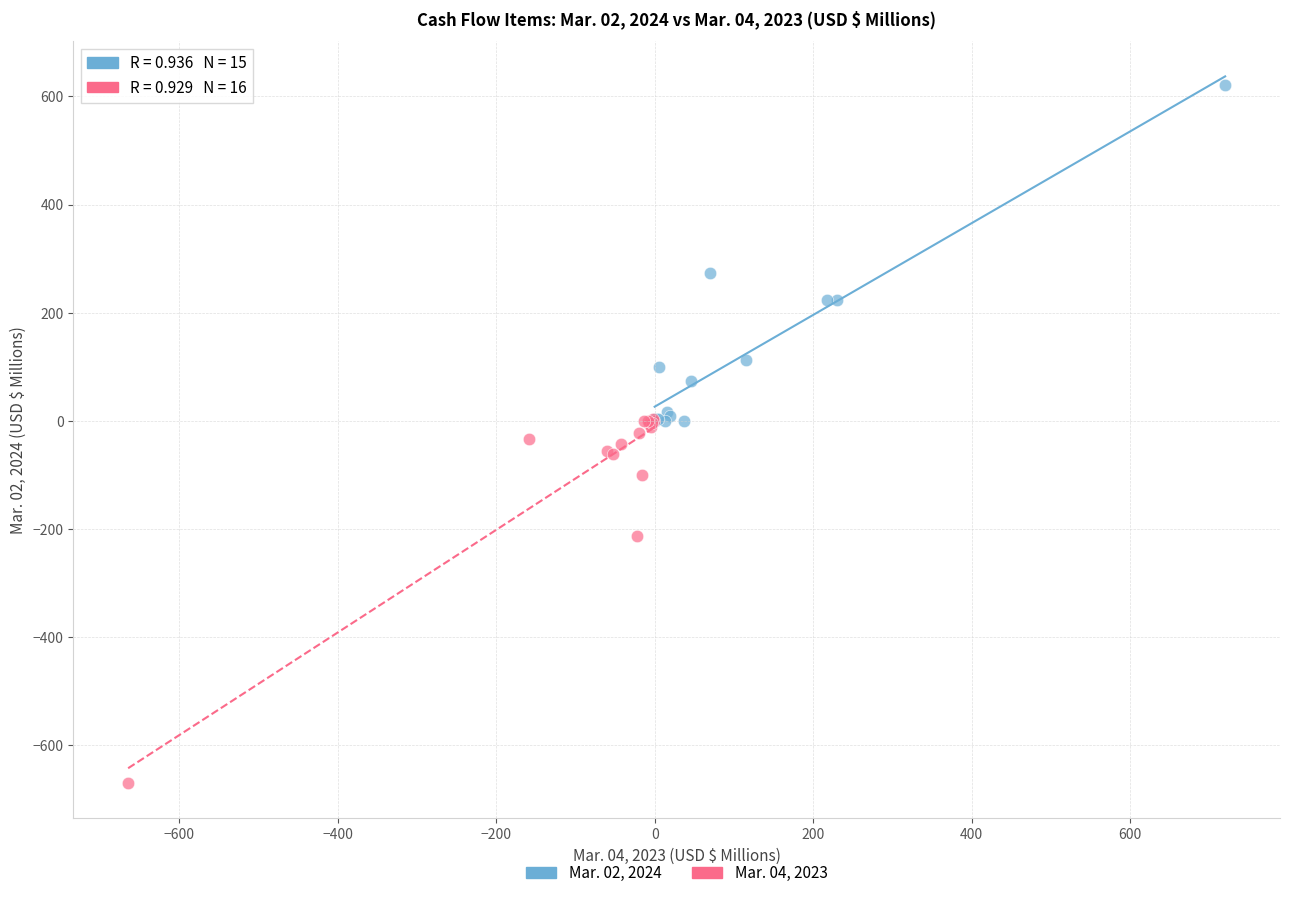

Which series contains the lowest Y value?

Mar. 04, 2023